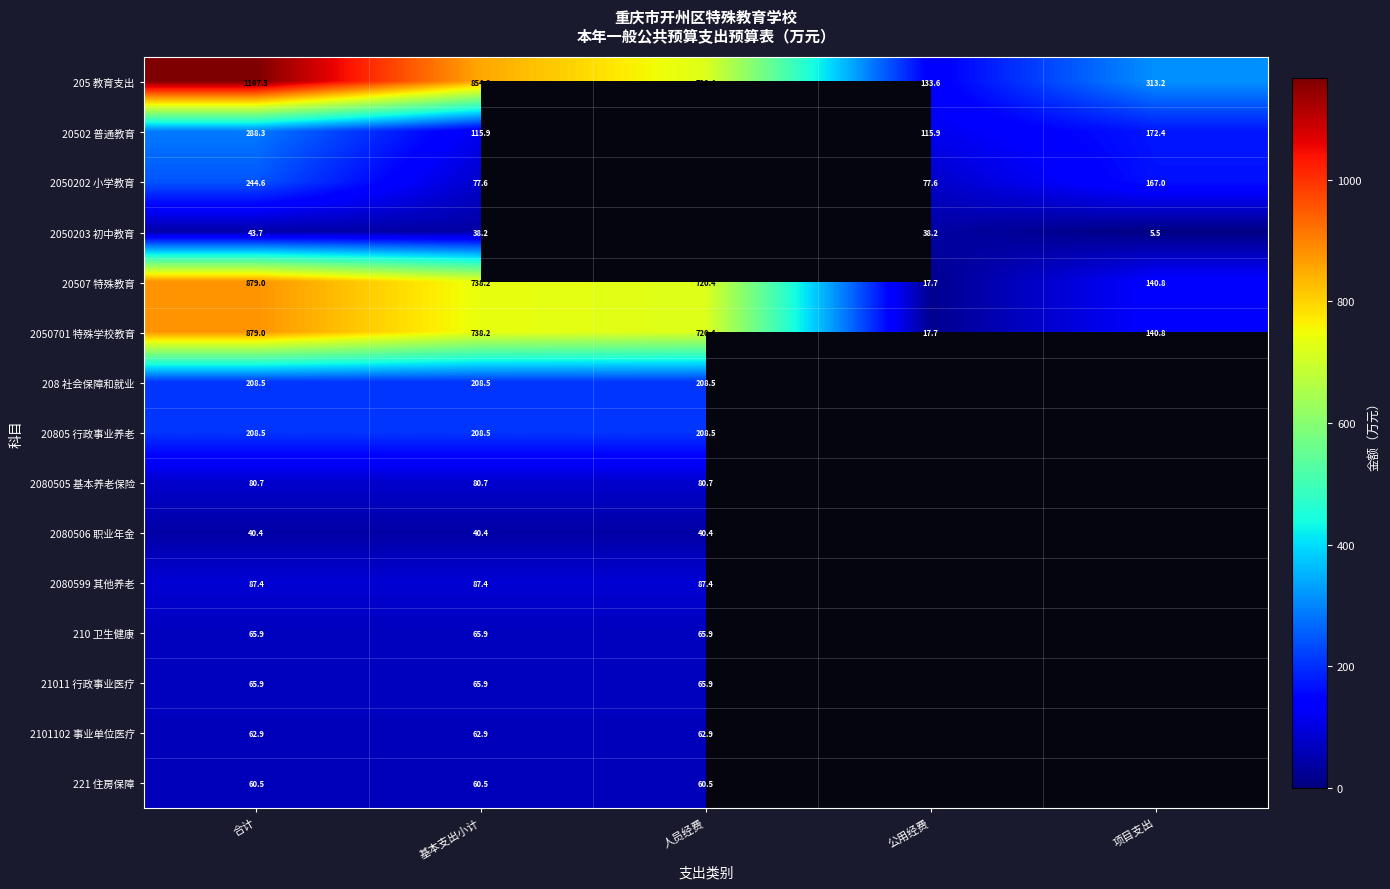

How many data points in 20507 特殊教育 are above 720?

3